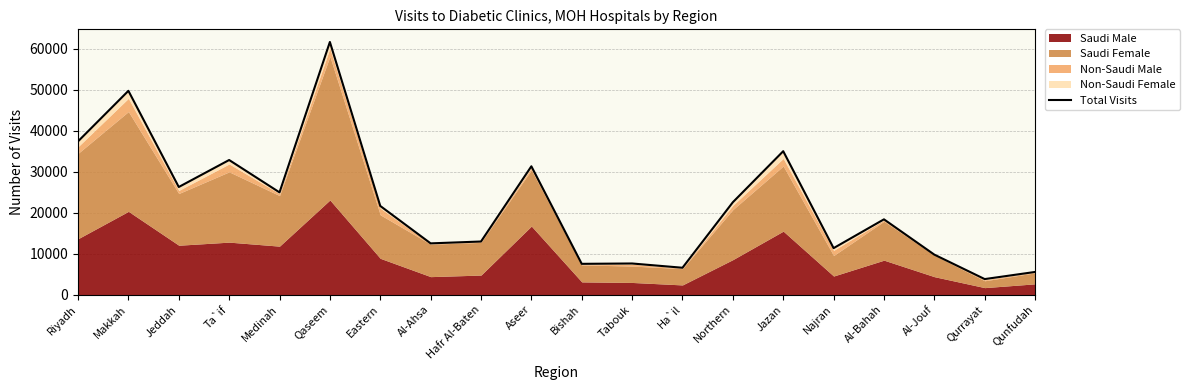

How many values exceed 21643?

9